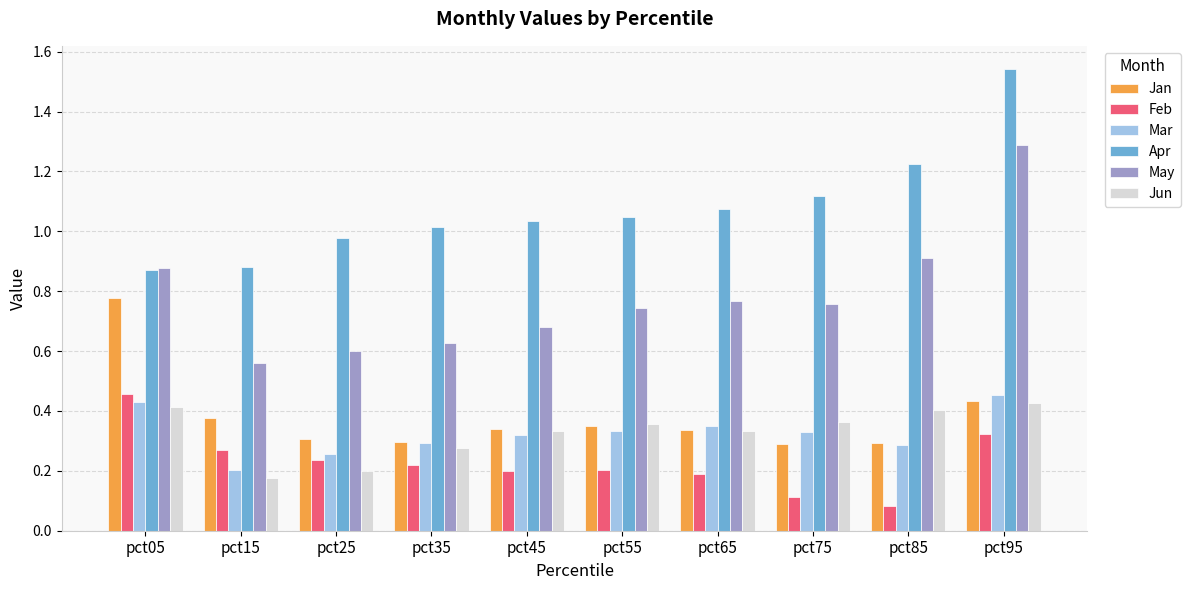

At how many categories does at least one series exceed 0?

10